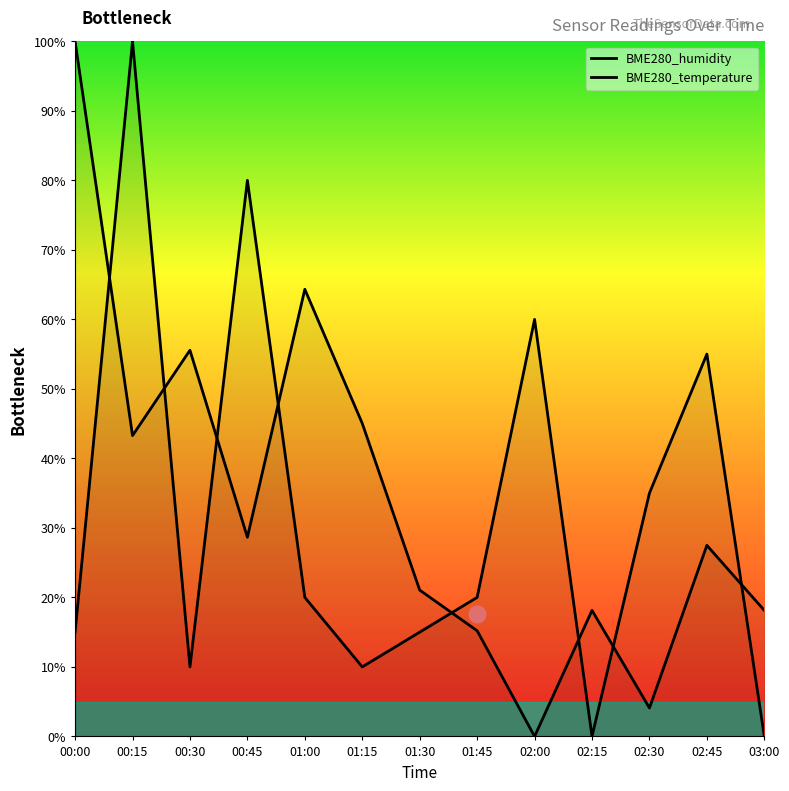

After their last crossing, which series has the higher values: BME280_humidity or BME280_temperature?

BME280_humidity